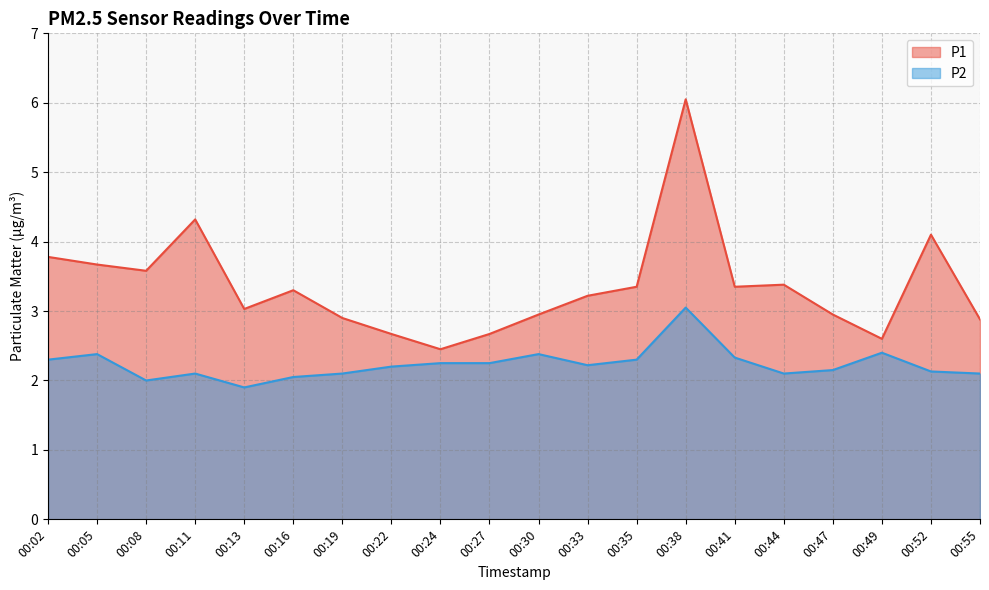

At which category does P2 reach its first local peak?

00:05